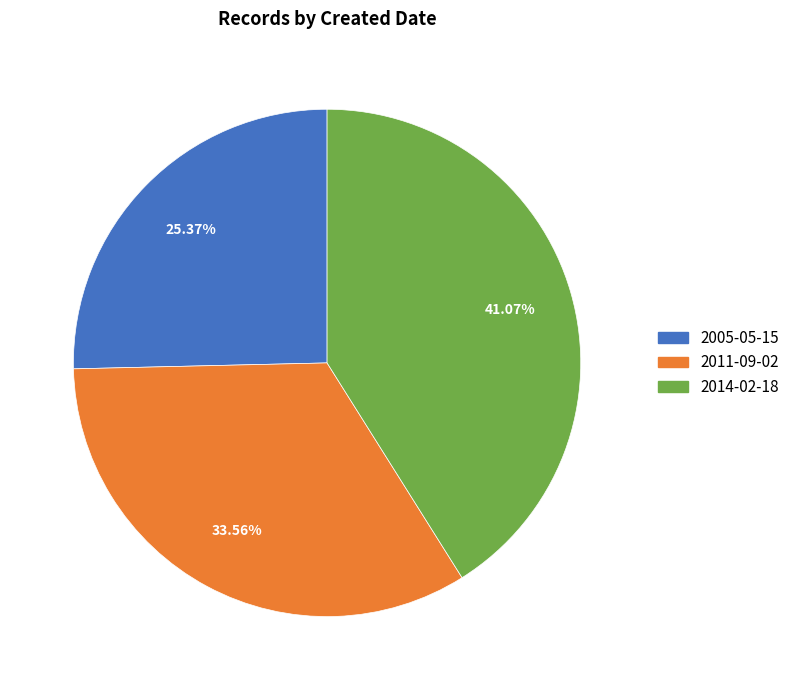

To the nearest percent, what is the average slice percentage?

33%